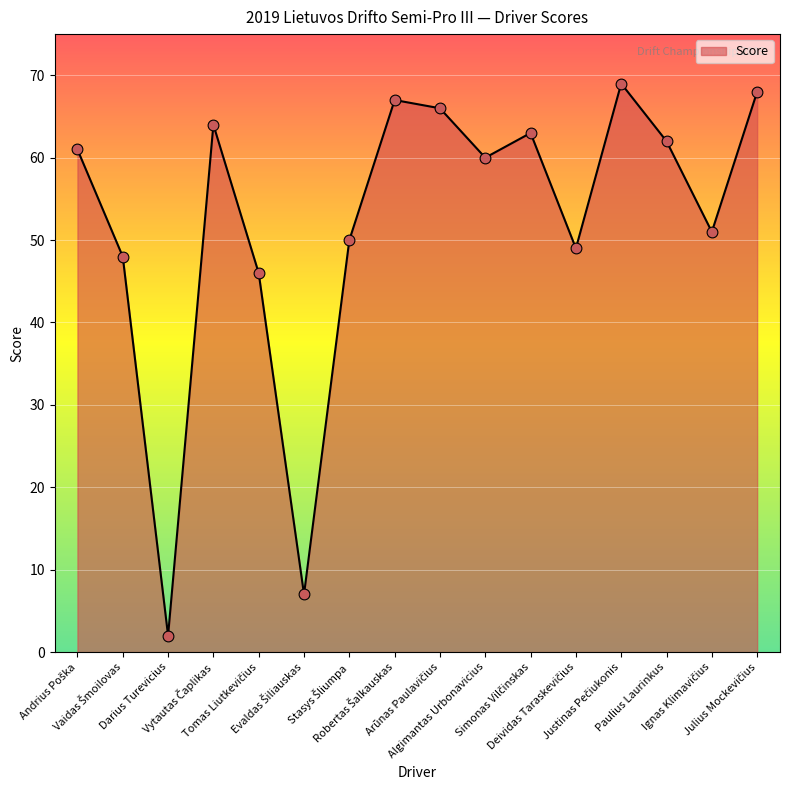

What is the difference between the maximum and minimum values?

67